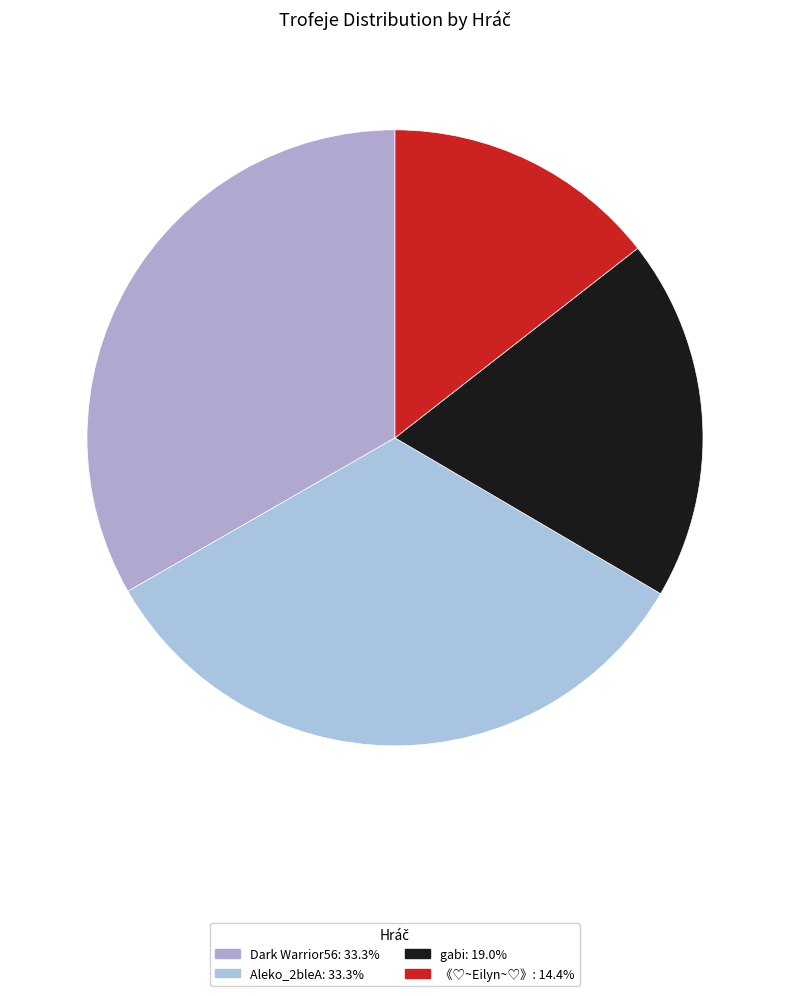

To the nearest percent, what percentage of the pie is Aleko_2bleA?

33%